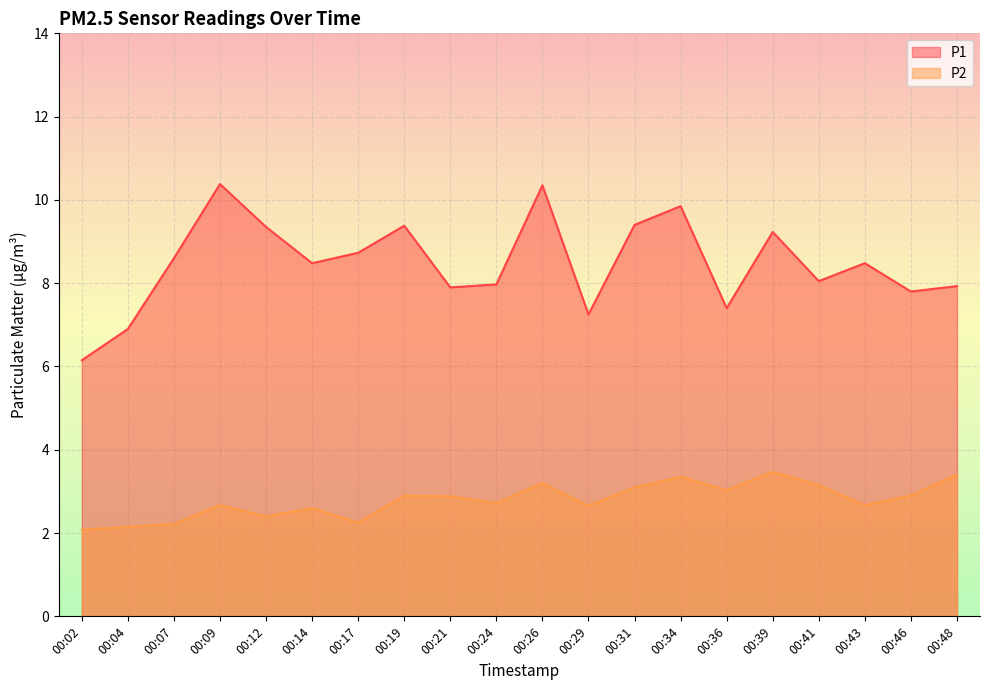

What is the smallest value displayed?

2.1